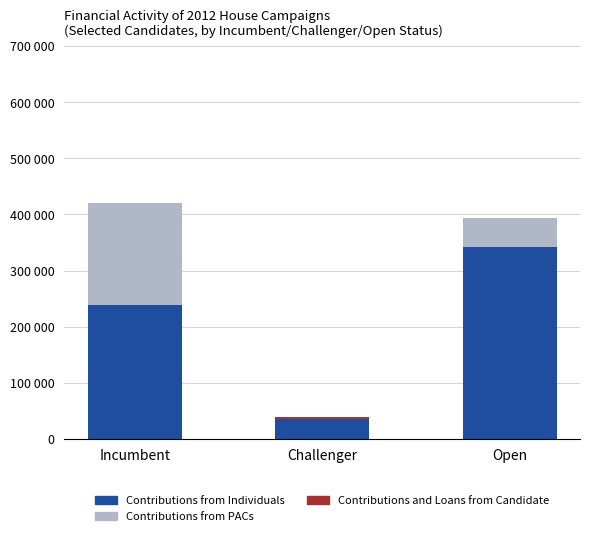

Are the bars horizontal?

No